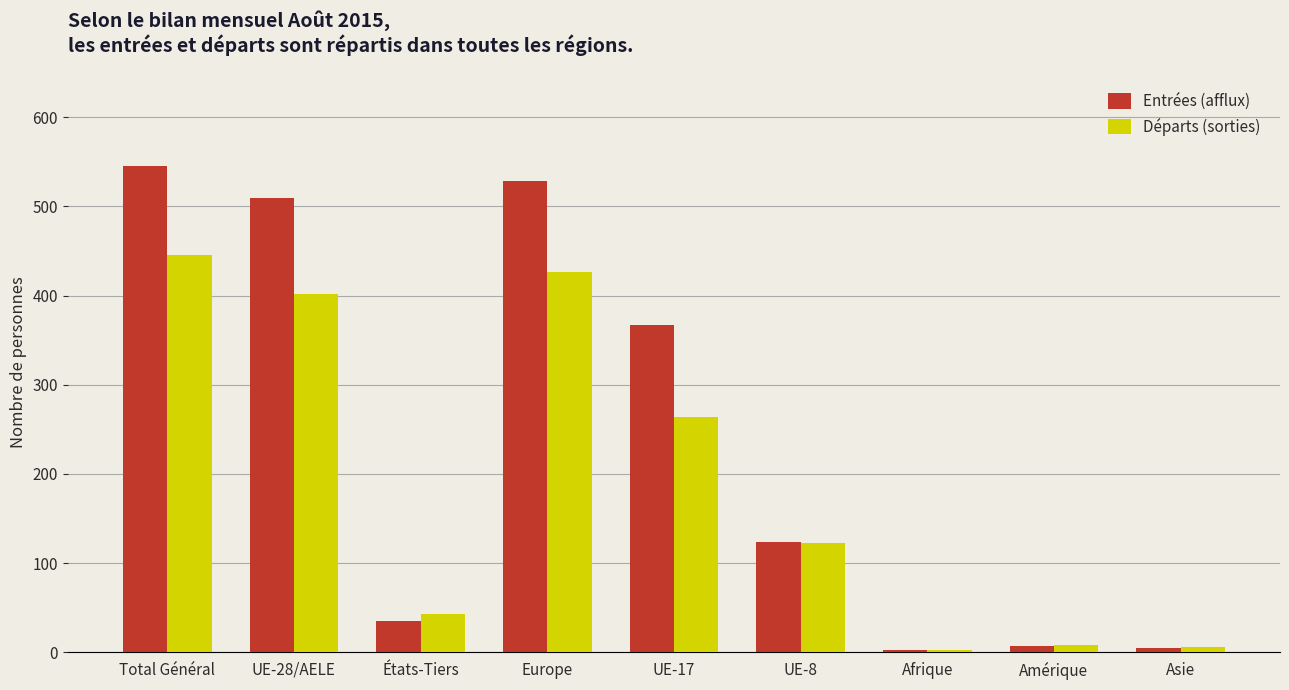

How many data points does each series have?

9